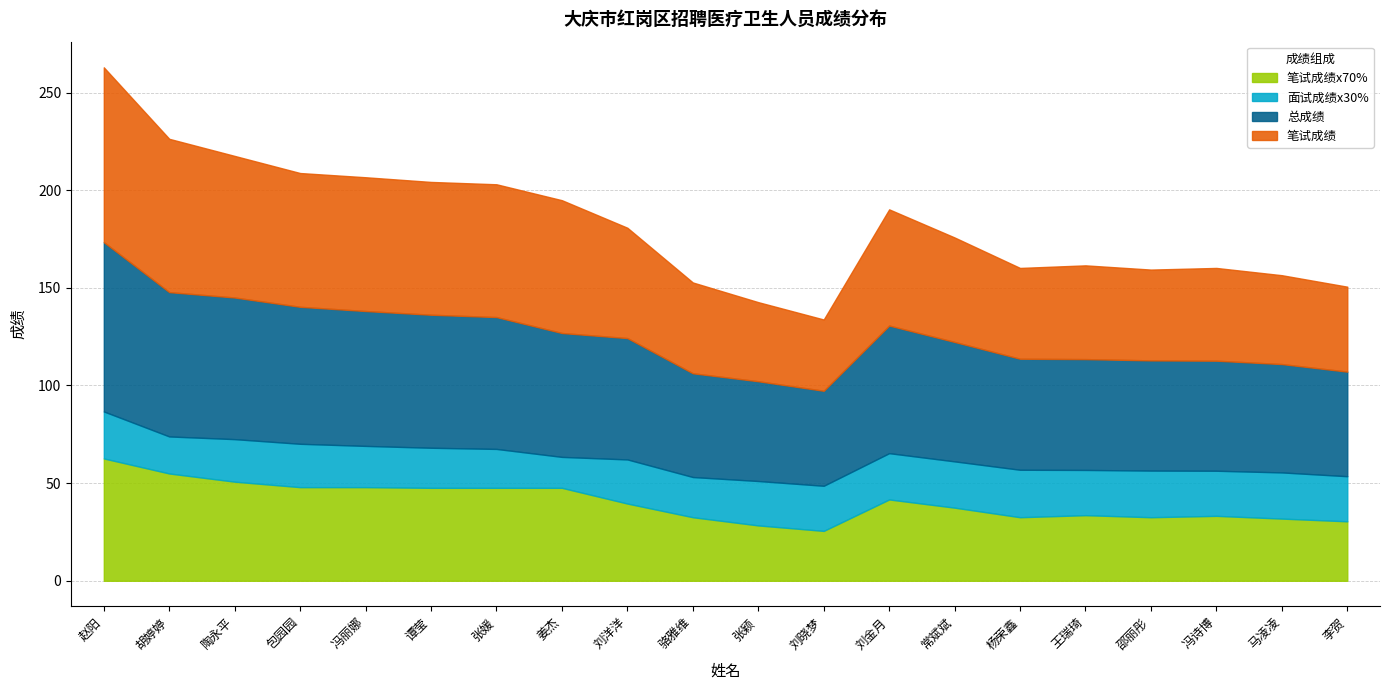

What is the maximum value shown in the chart?

89.5